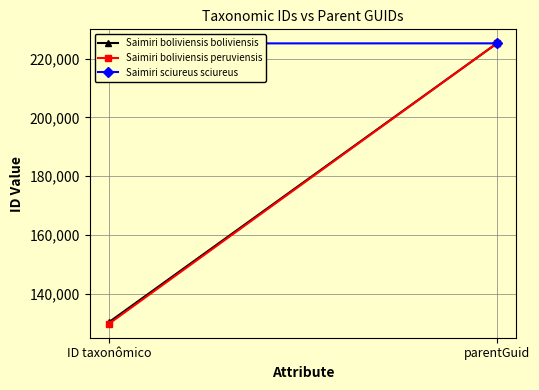

Is it true that Saimiri boliviensis boliviensis equals 347593 at parentGuid?

False